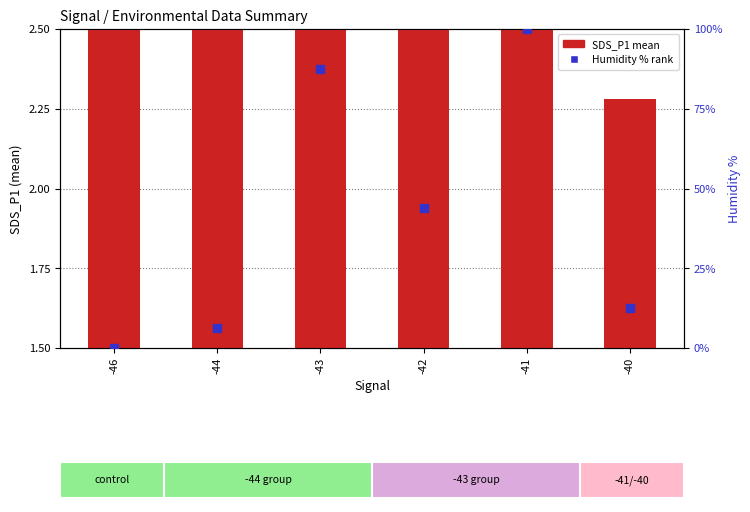

At how many categories does at least one series exceed 73?

2